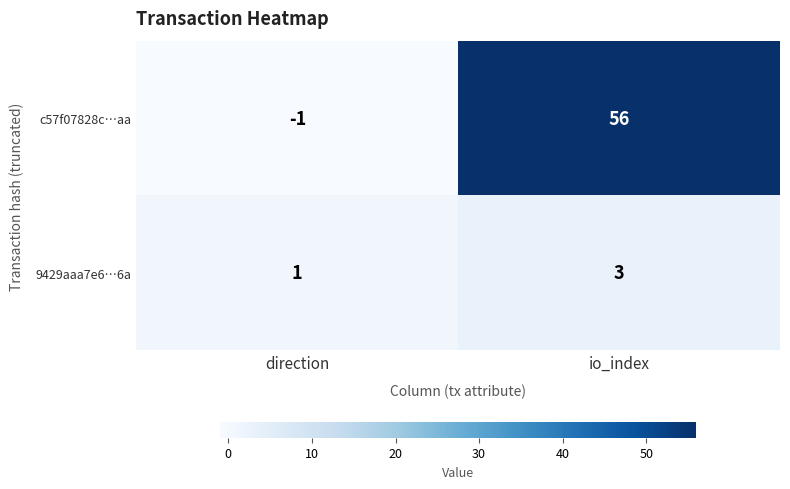

What is the smallest value displayed?

-1